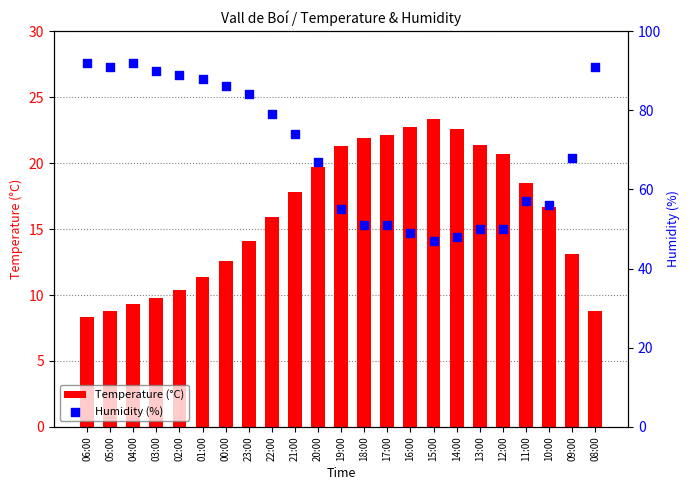

What are all the series names shown in the legend?

Temperature (°C), Humidity (%)